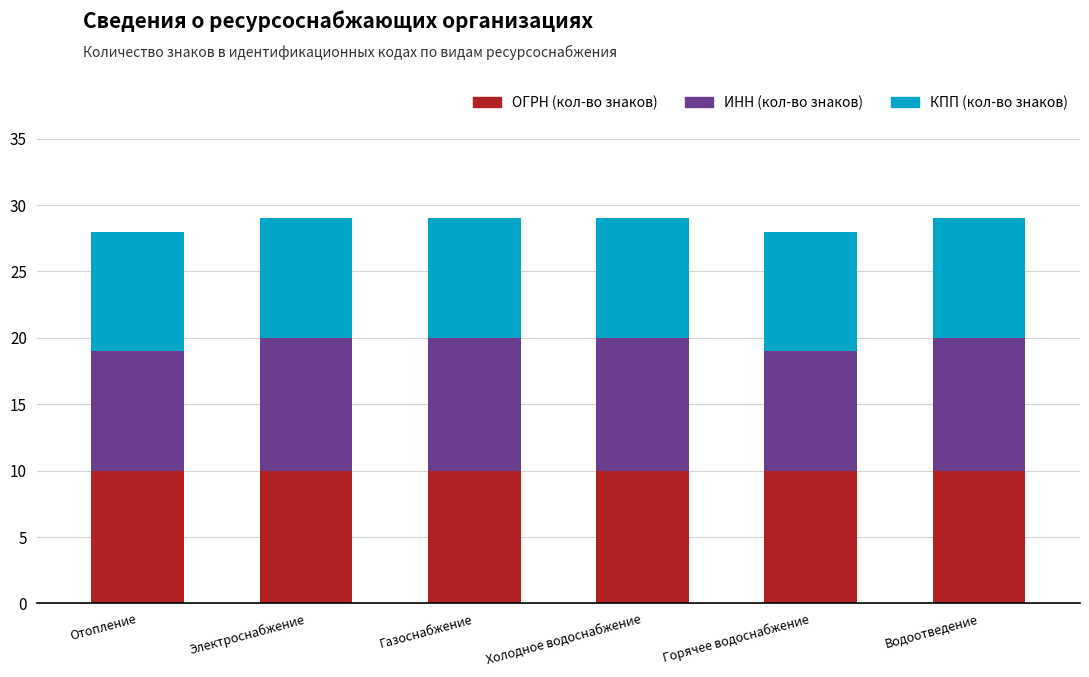

What is the sum of all ОГРН (кол-во знаков) values?

60